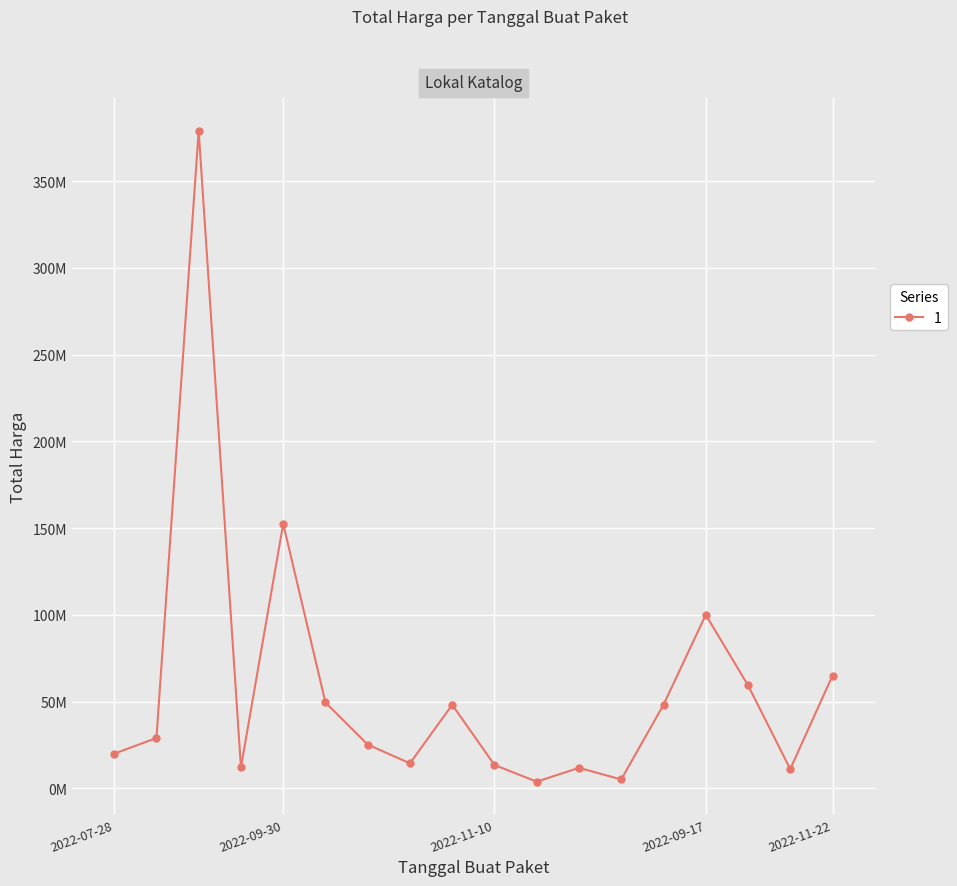

True or false: the data has more than 0 interior local peaks.

True